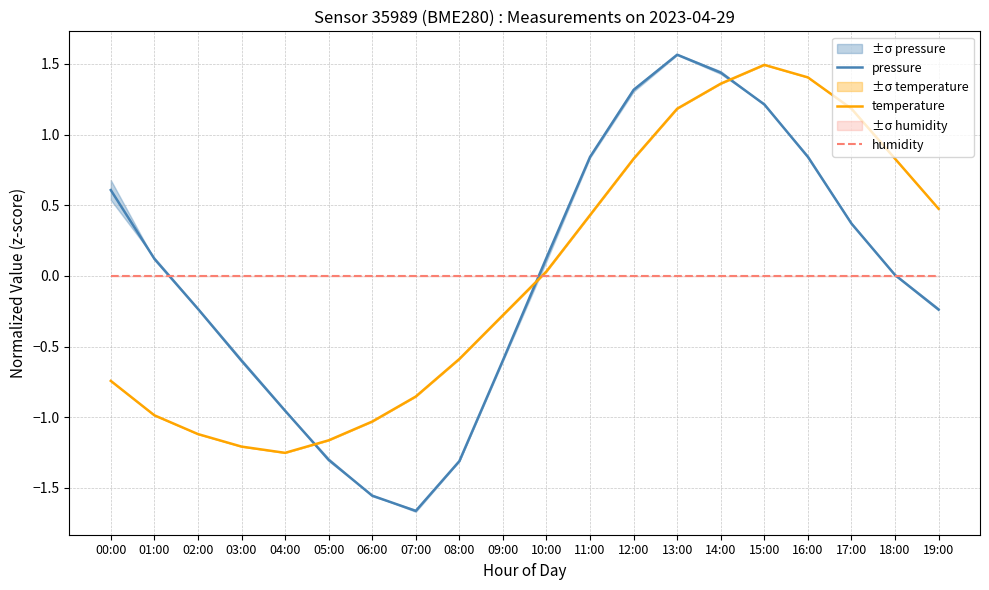

What is the label of the 9th point from the left?

08:00